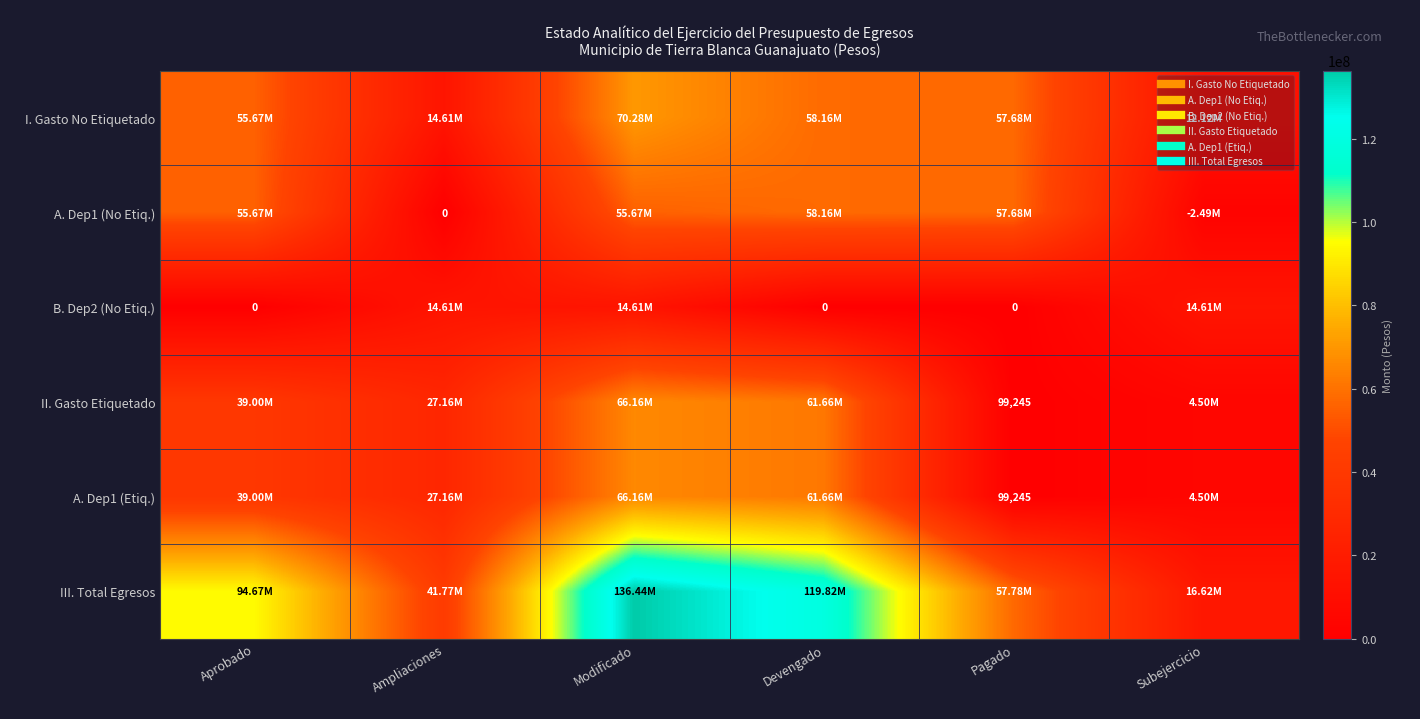

Which series has the largest total across all categories?

III. Total Egresos